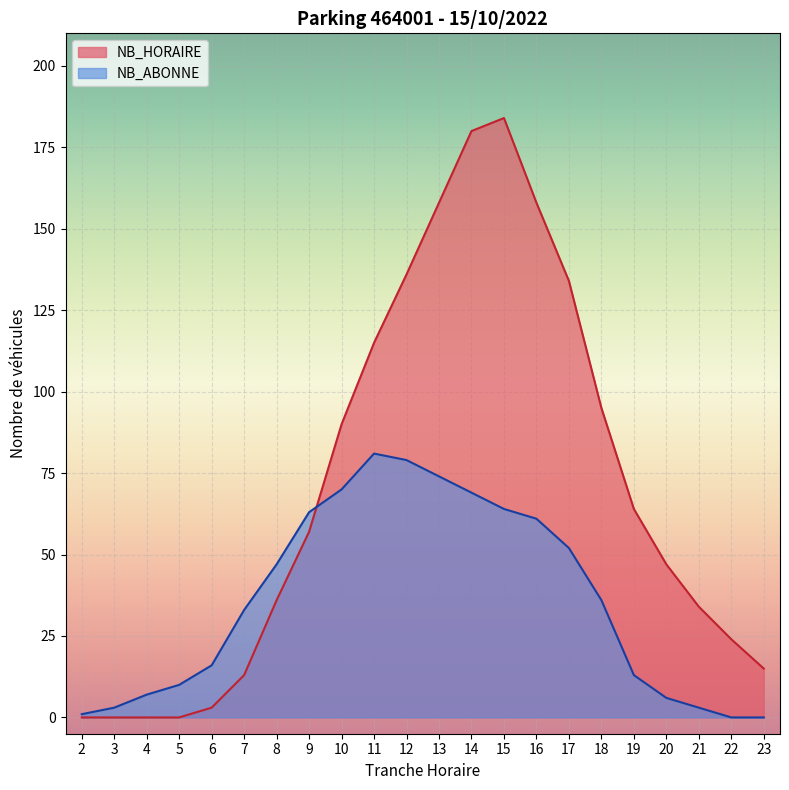

At how many categories does at least one series exceed 13?

18